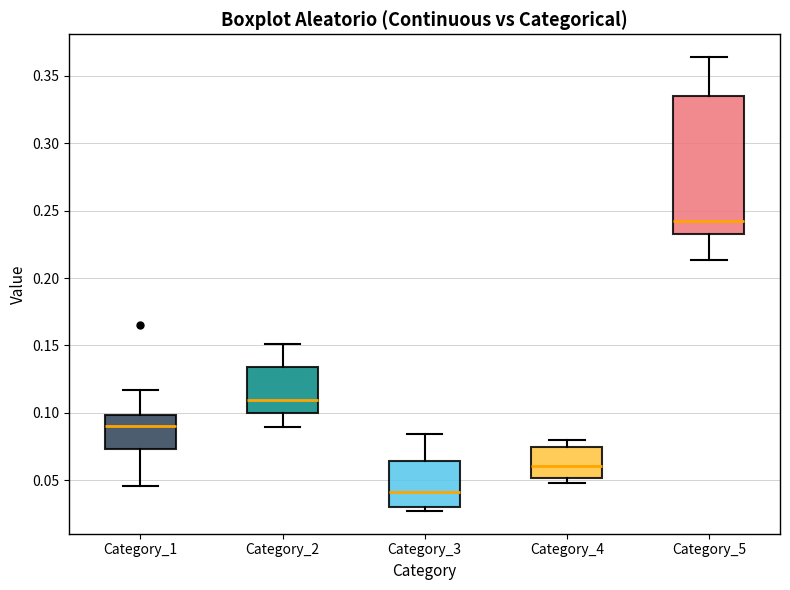

Reading left to right, transcribe this box plot: for each box, give where its median line is, the range the box spans, and where its two whiskers end, as read against the y-axis. The values are not printed on the chart, so give them approximately, as read against the axis.

Category_1: median 0.090, box 0.075 to 0.100, whiskers 0.045 to 0.115
Category_2: median 0.110, box 0.100 to 0.135, whiskers 0.090 to 0.150
Category_3: median 0.040, box 0.030 to 0.065, whiskers 0.025 to 0.085
Category_4: median 0.060, box 0.050 to 0.075, whiskers 0.050 (just below the box's lower edge) to 0.080
Category_5: median 0.240, box 0.235 to 0.335, whiskers 0.215 to 0.365